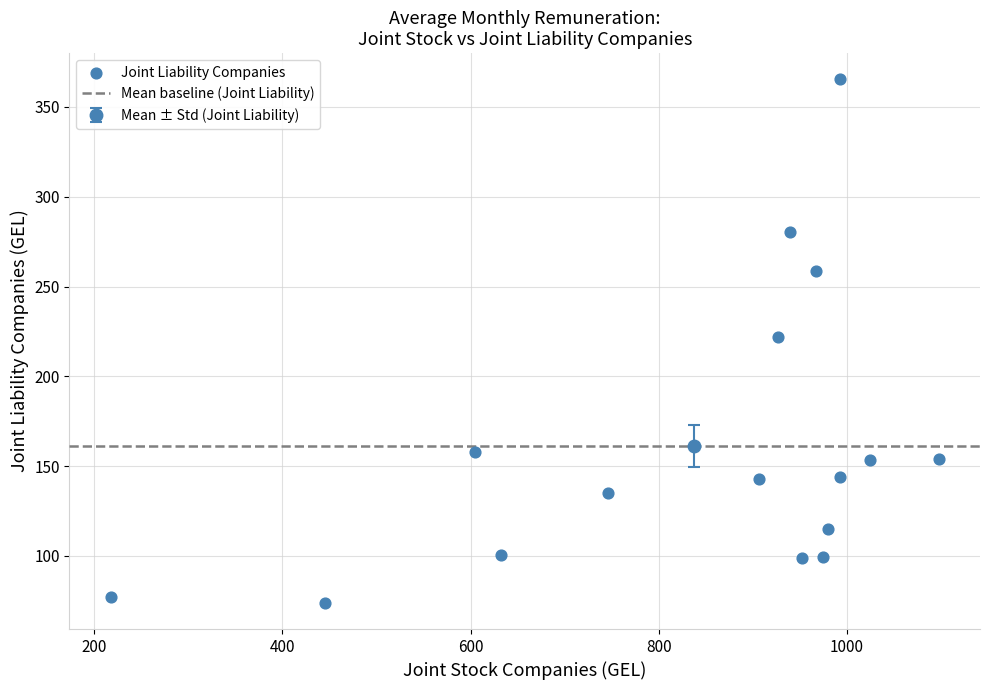

What is the range of X values (max minus min)?

879.6